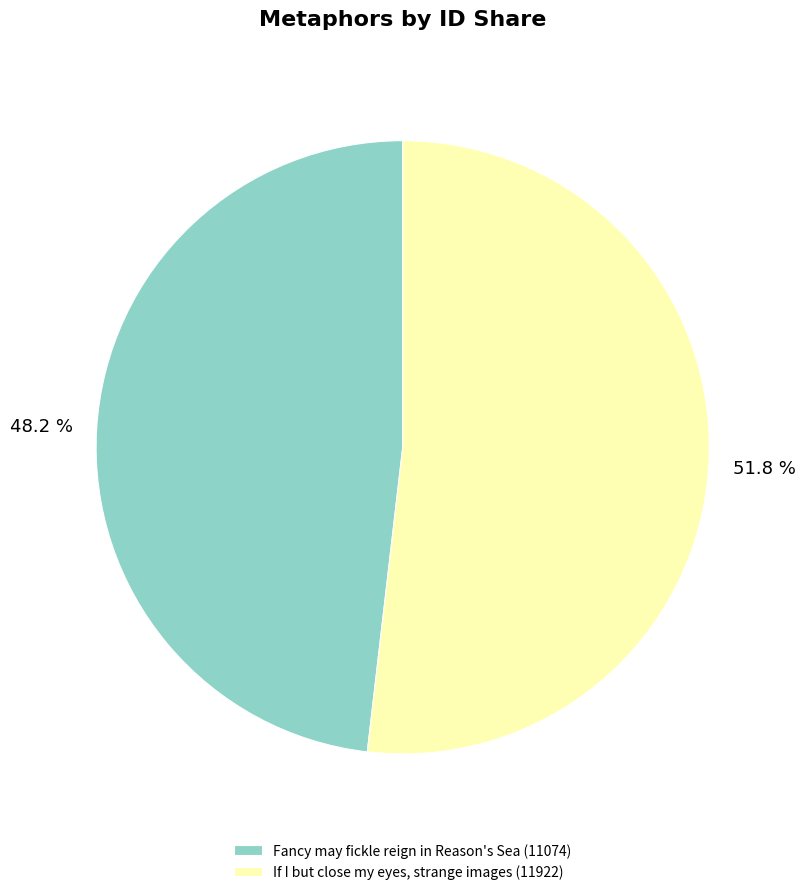

Which slice is the largest?

If I but close my eyes, strange images